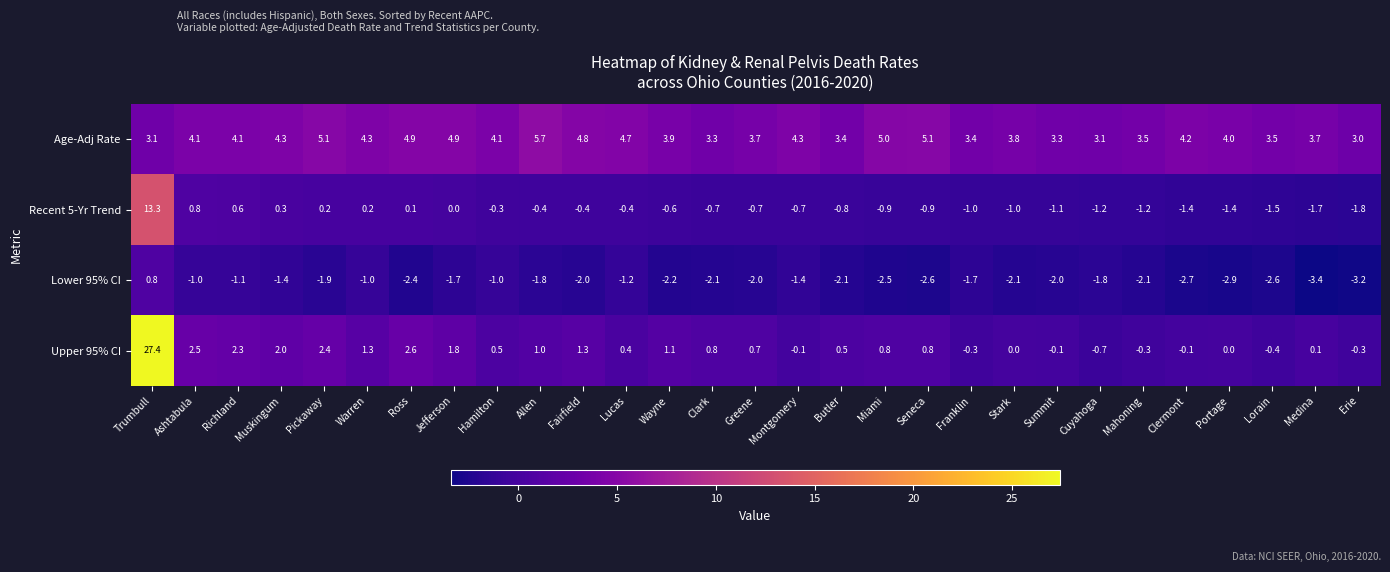

Where does the Recent 5-Yr Trend series first go above 0?

Trumbull